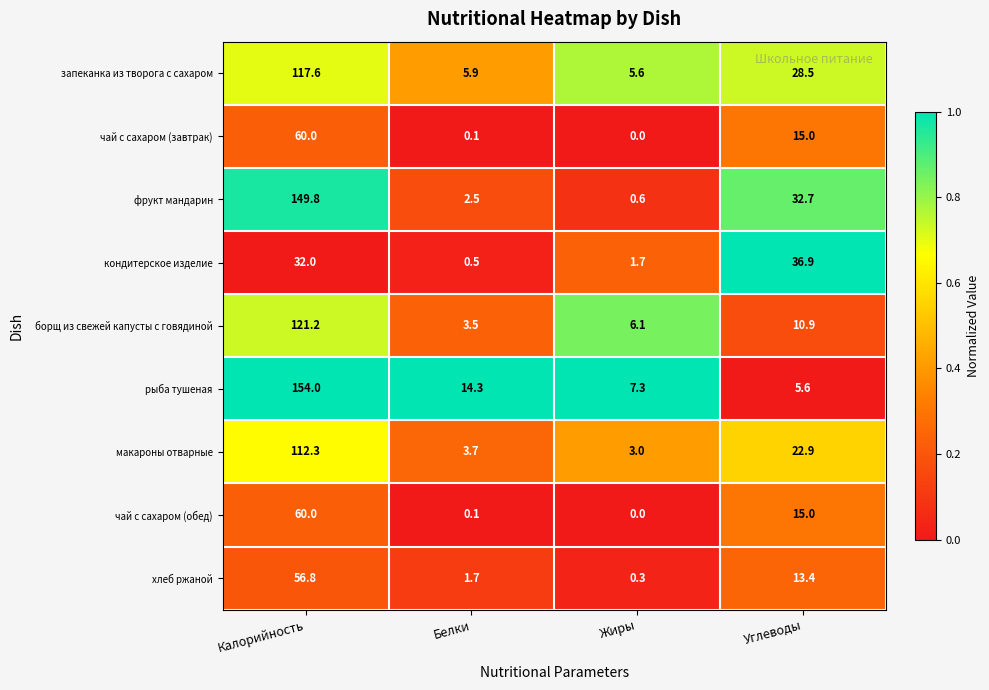

Which label corresponds to the largest value in the chart?

Калорийность